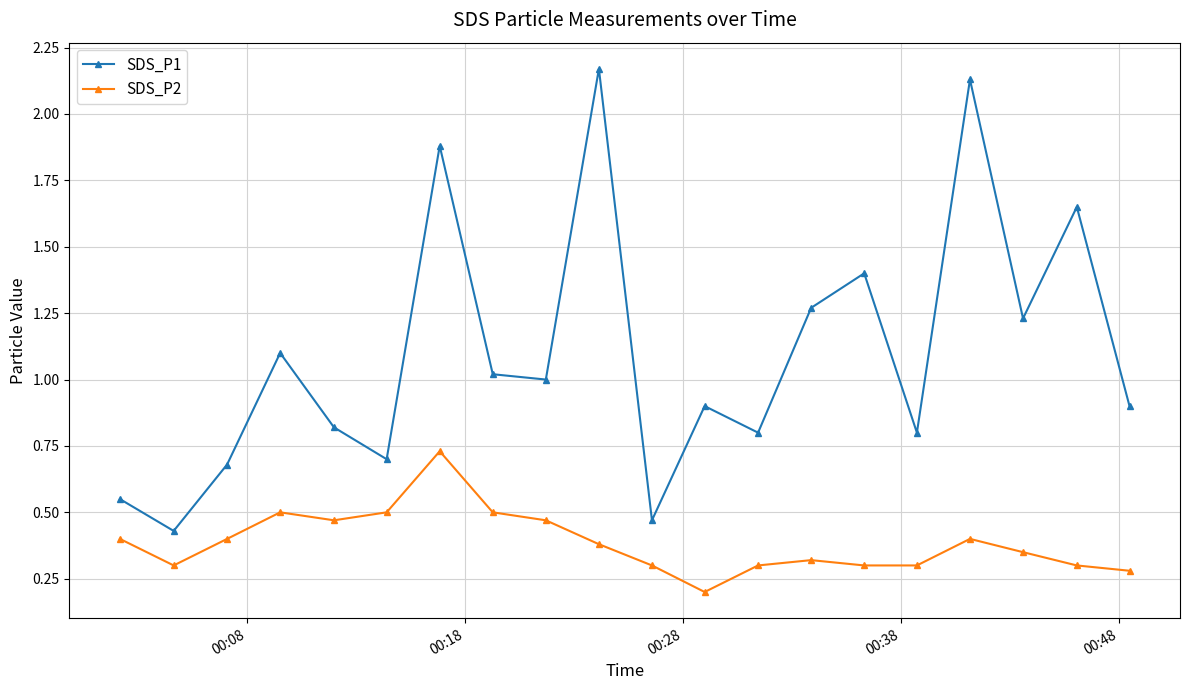

What is the average value of the SDS_P1 series?

1.1